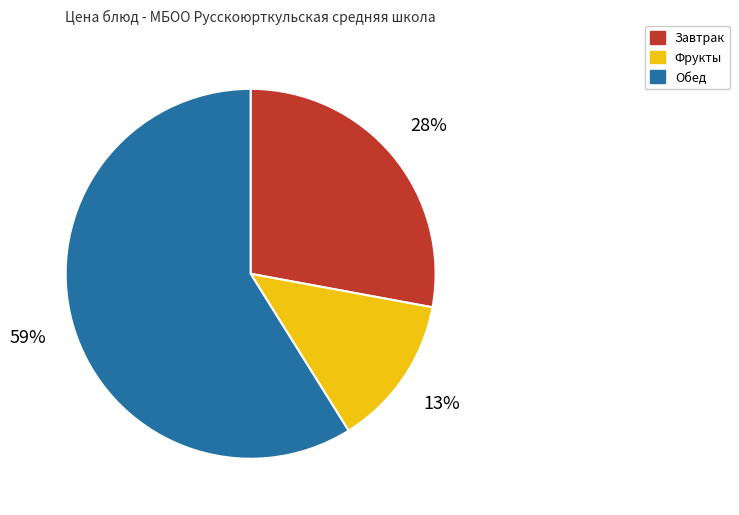

Do Фрукты and Обед together represent more than half of the pie?

Yes